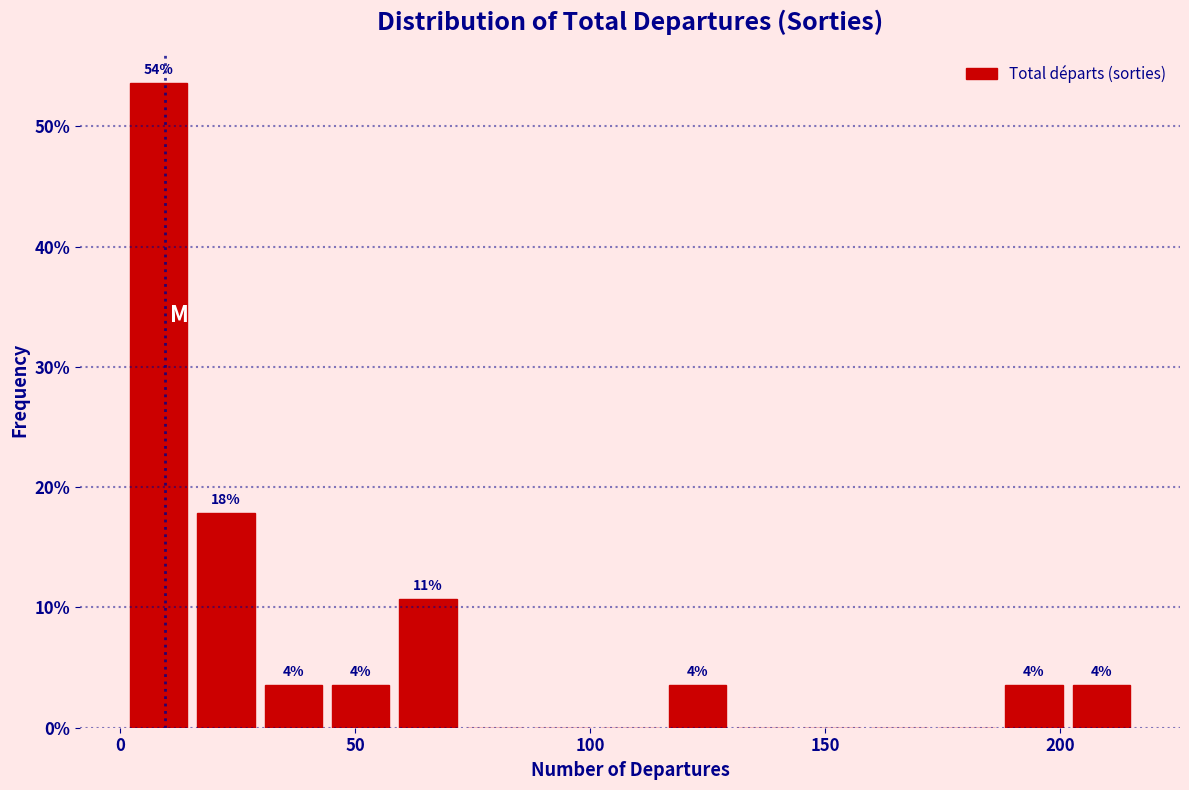

Read against the x-axis, roughly where is the centre of the tallest bar?

10